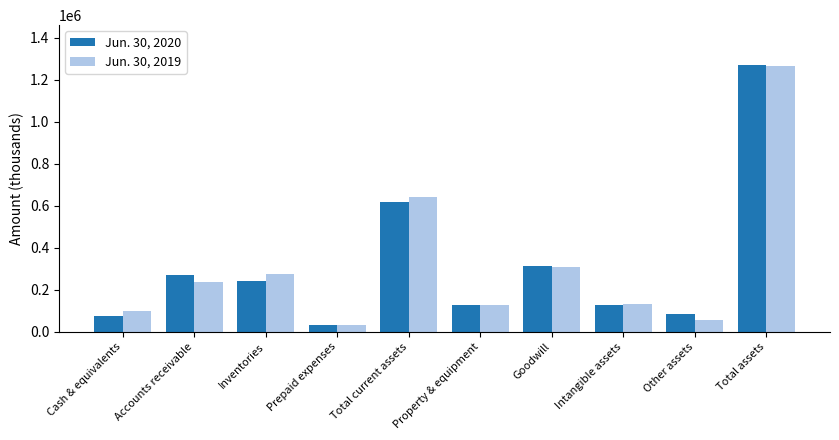

What position from the right is Inventories?

8